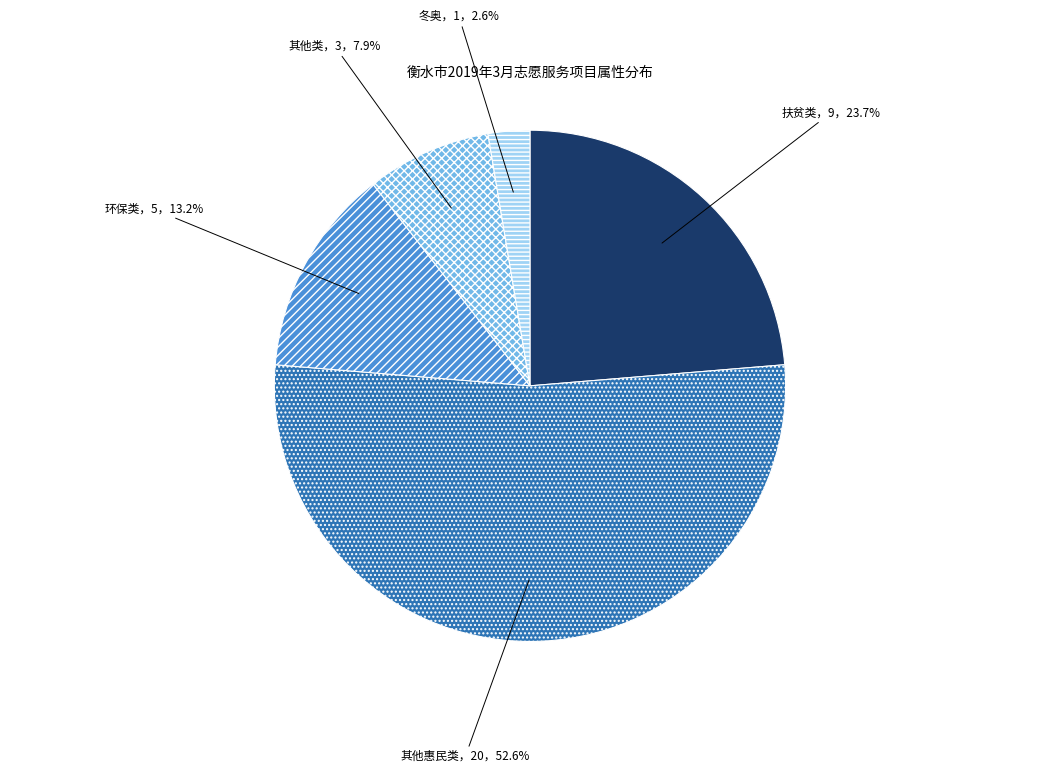

Count the number of slices in the pie.

5